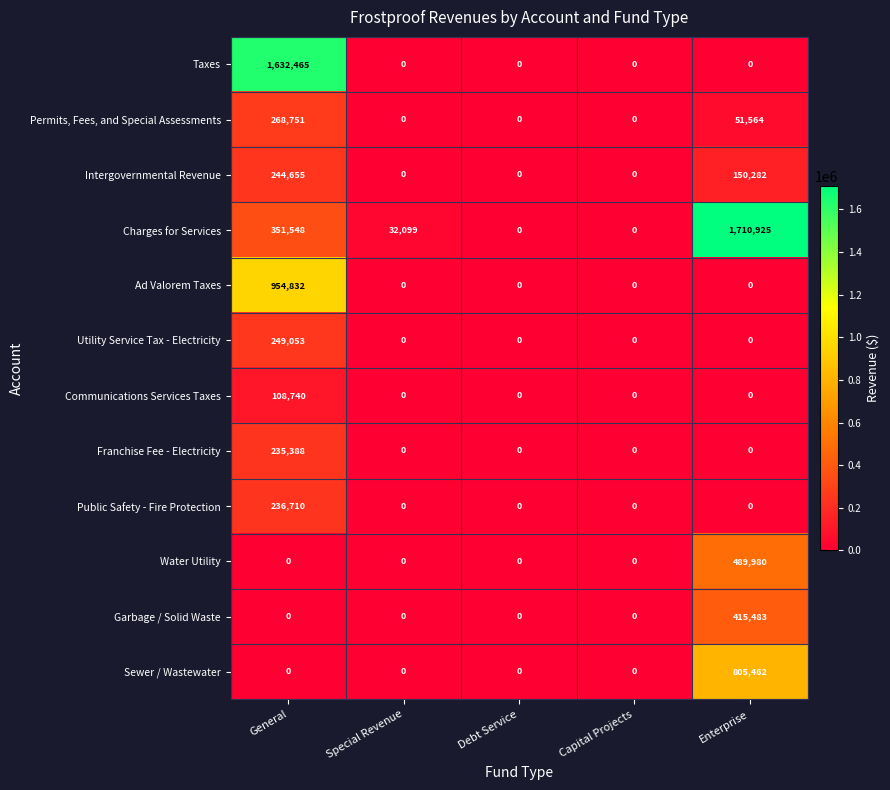

What is the difference between the maximum and minimum values in the Franchise Fee - Electricity series?

235388